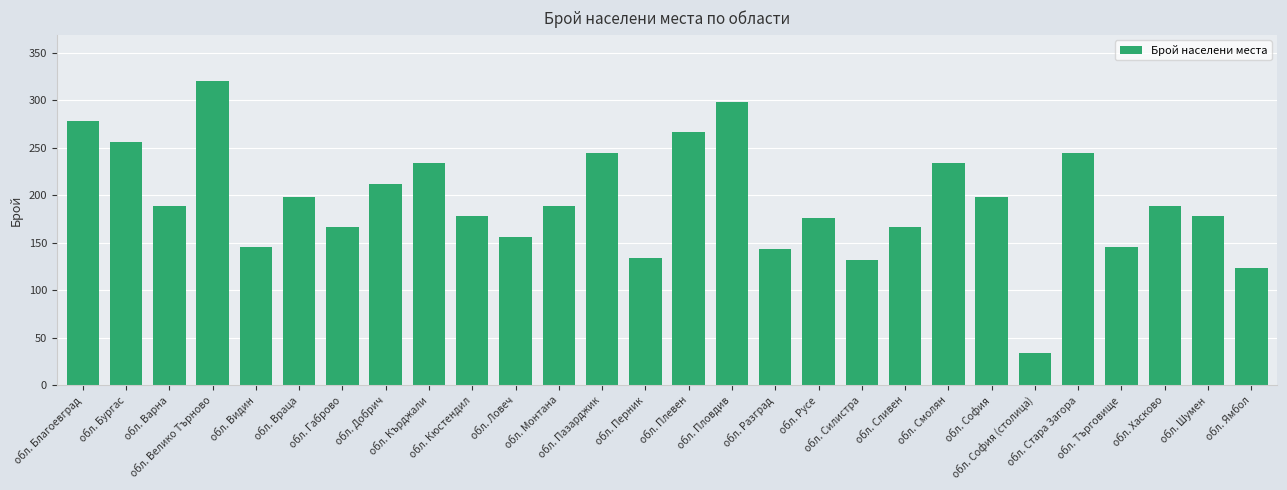

What is the greatest value displayed?

321